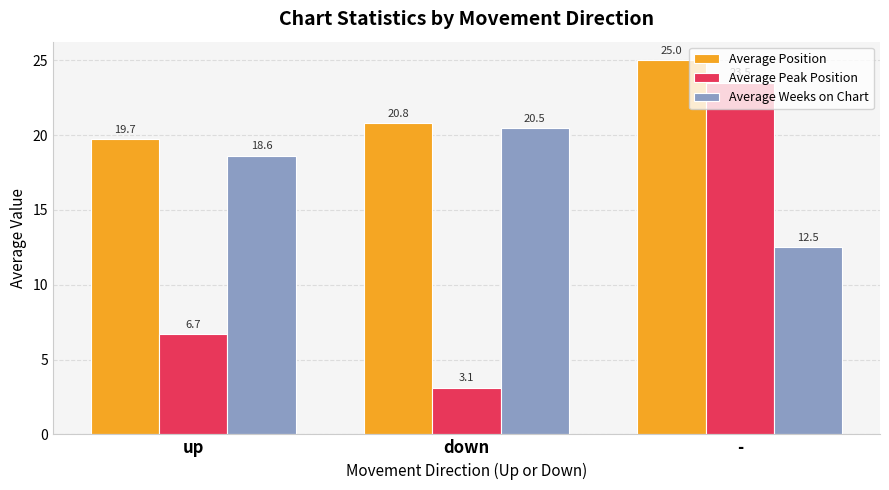

What is the maximum value for Average Peak Position?

23.5